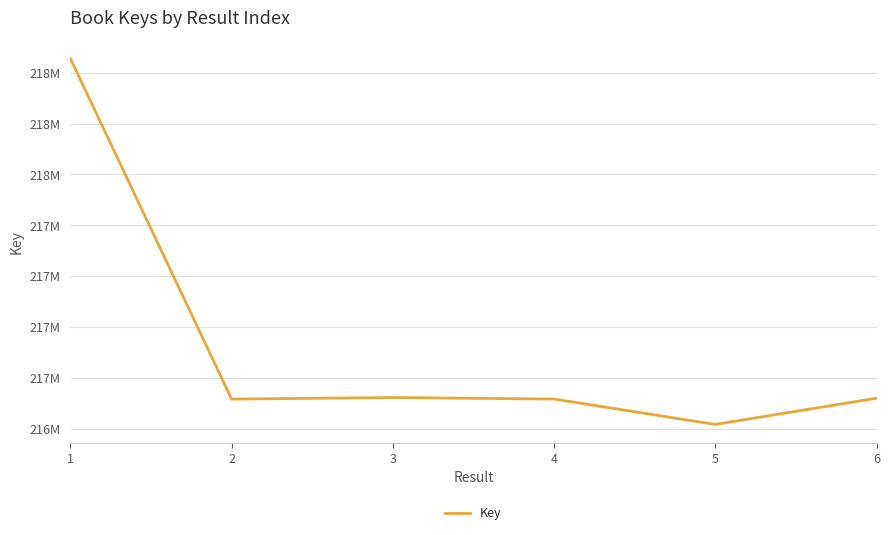

The chart shows a value of 310649423 at 2. True or false?

False